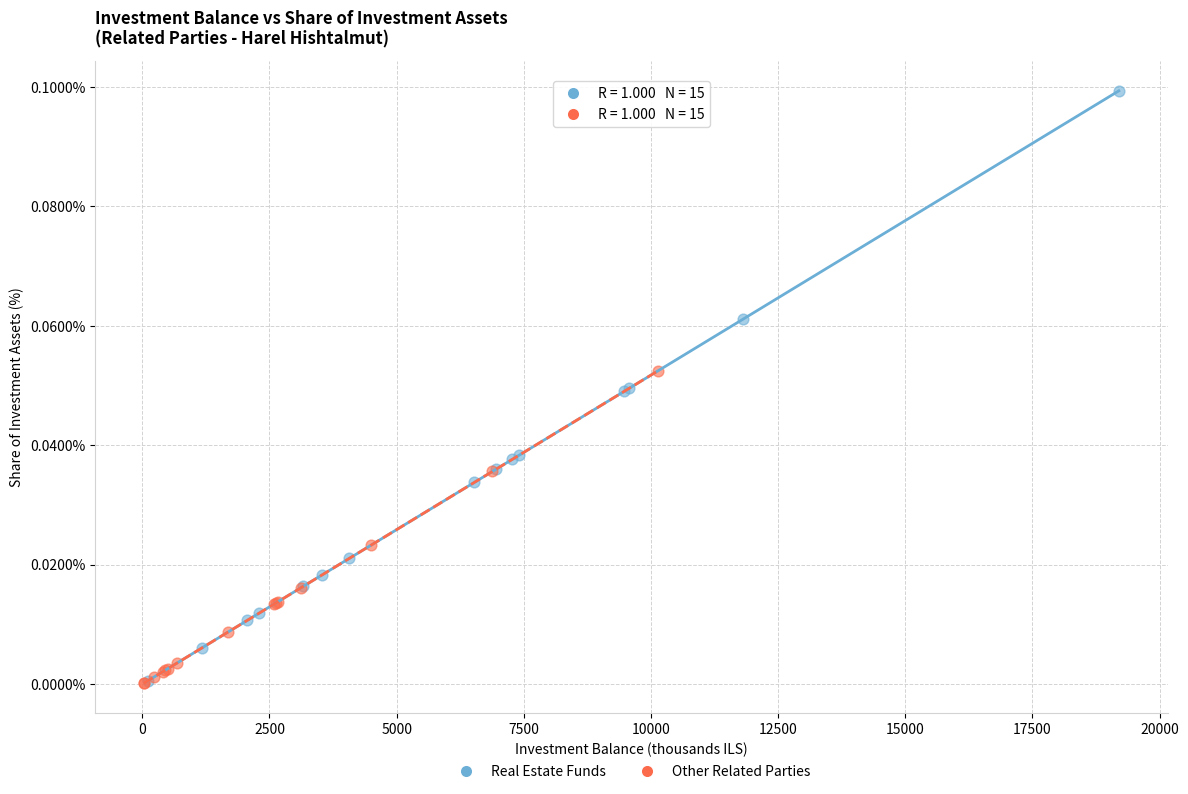

Which series has the widest spread of Y values?

Real Estate Funds